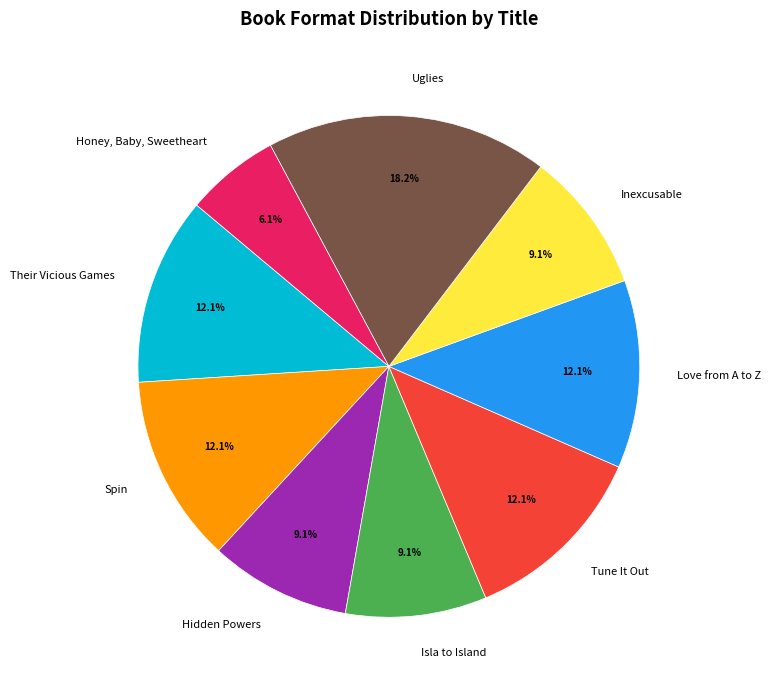

What portion of the pie excludes Spin?

87.9%